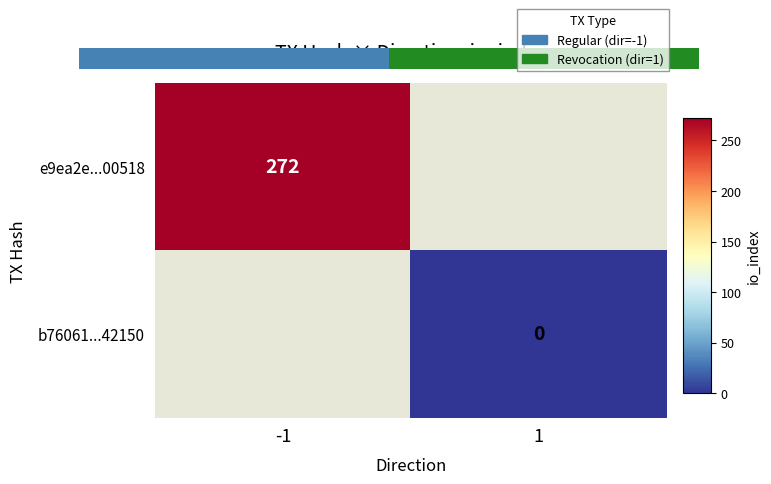

How many series are shown in this chart?

2